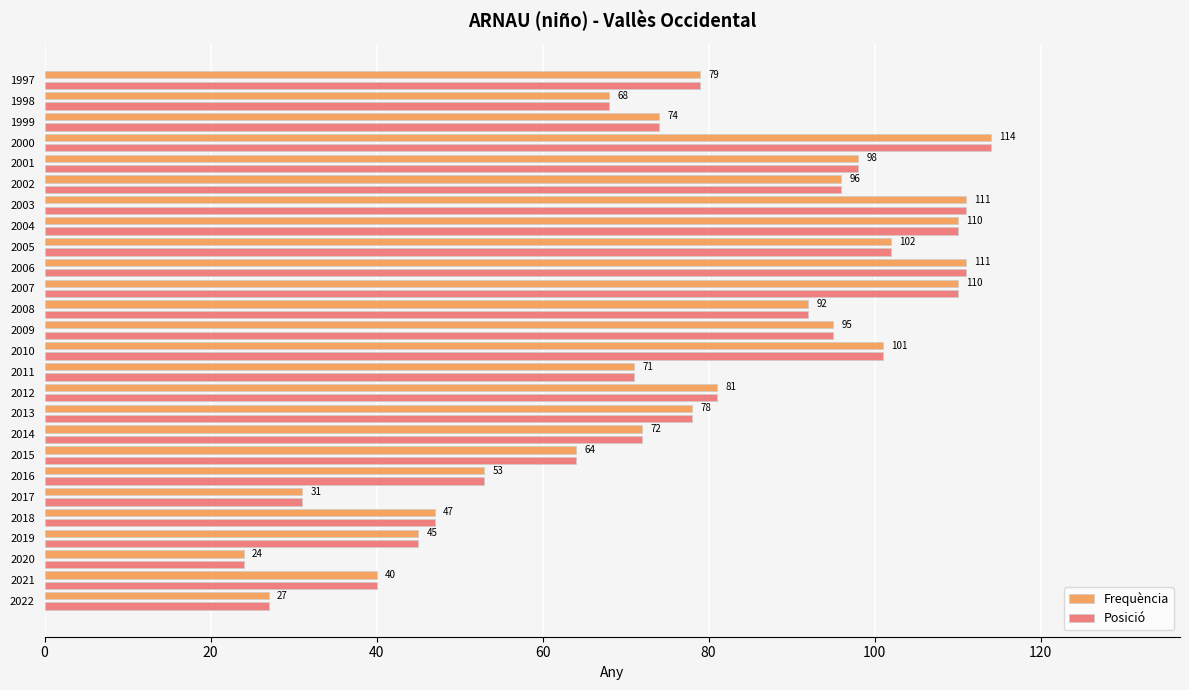

What is the maximum value for Frequència?

114